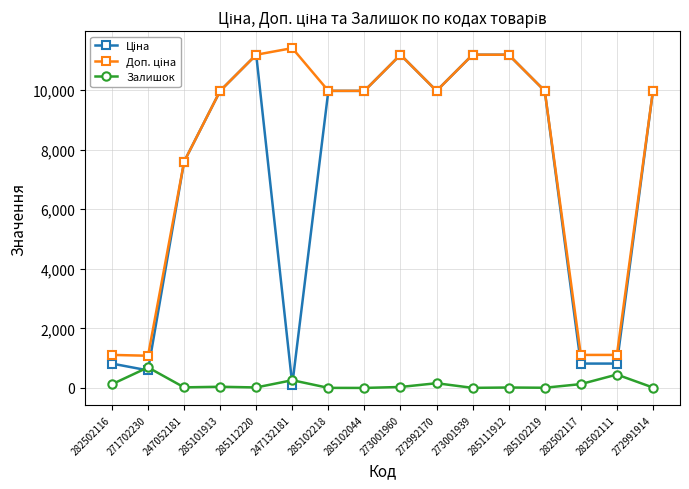

What is the greatest value displayed?

11410.0